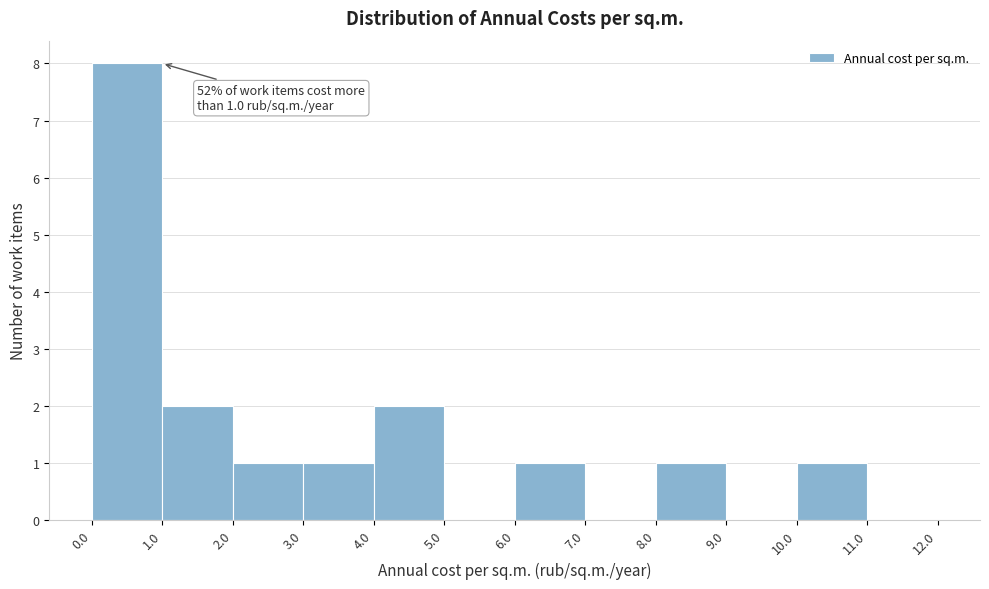

Which range on the x-axis has the tallest bar?

0.0 to 1.0